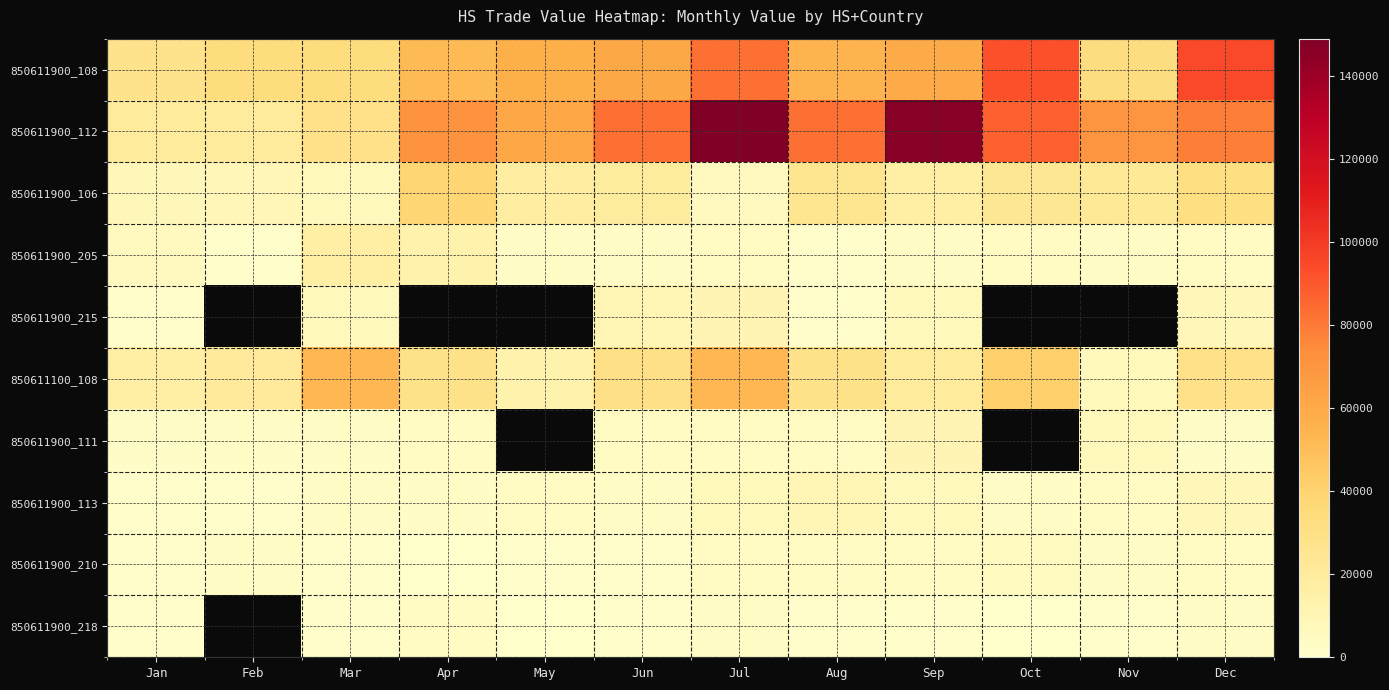

What is the minimum value shown in the chart?

362.0